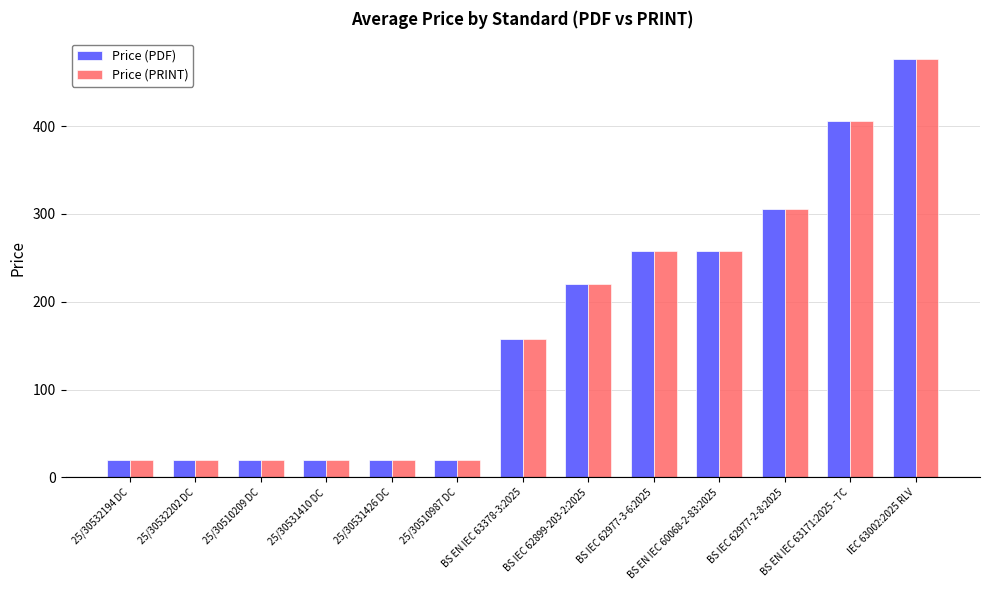

What is the difference between the second highest and second lowest values in the Price (PRINT) series?

386